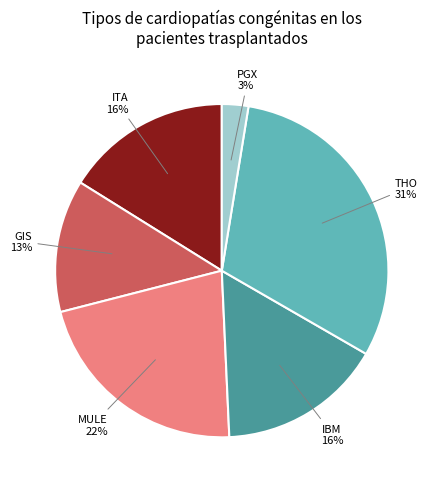

Does any single category account for the majority?

No